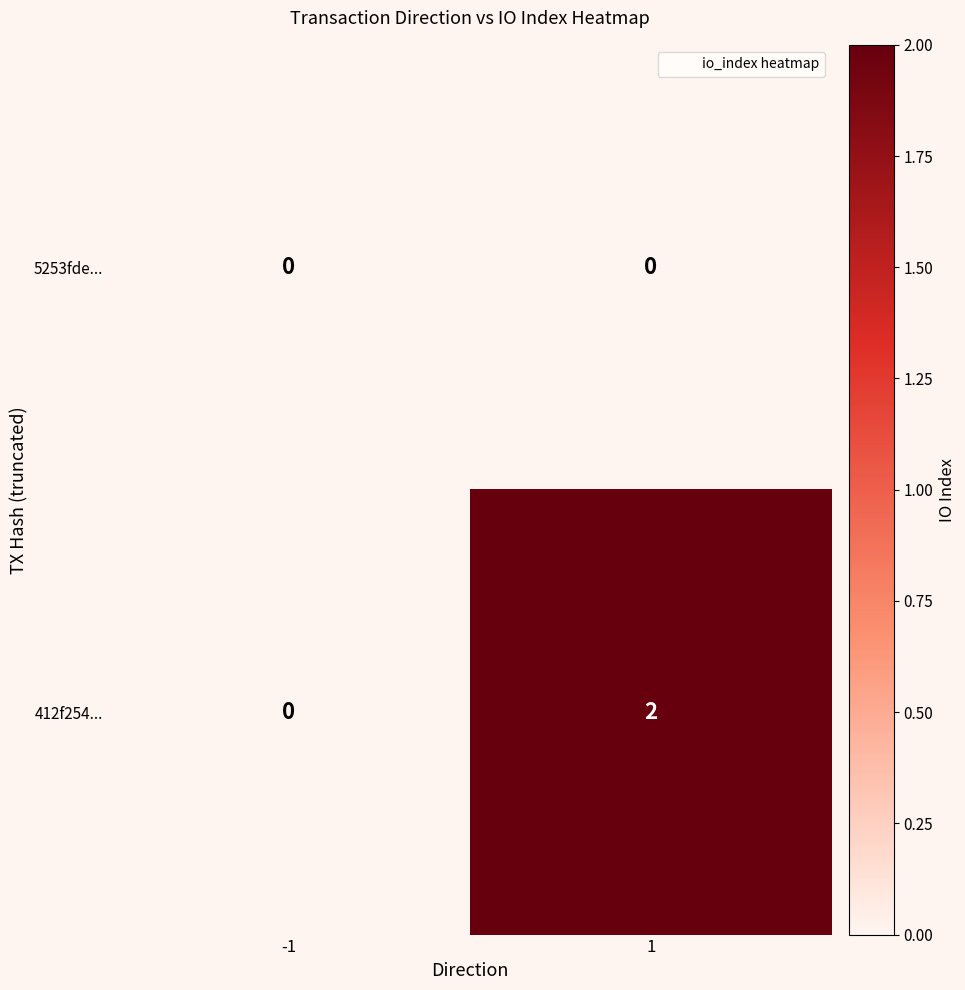

Which series has the largest total across all categories?

412f254...